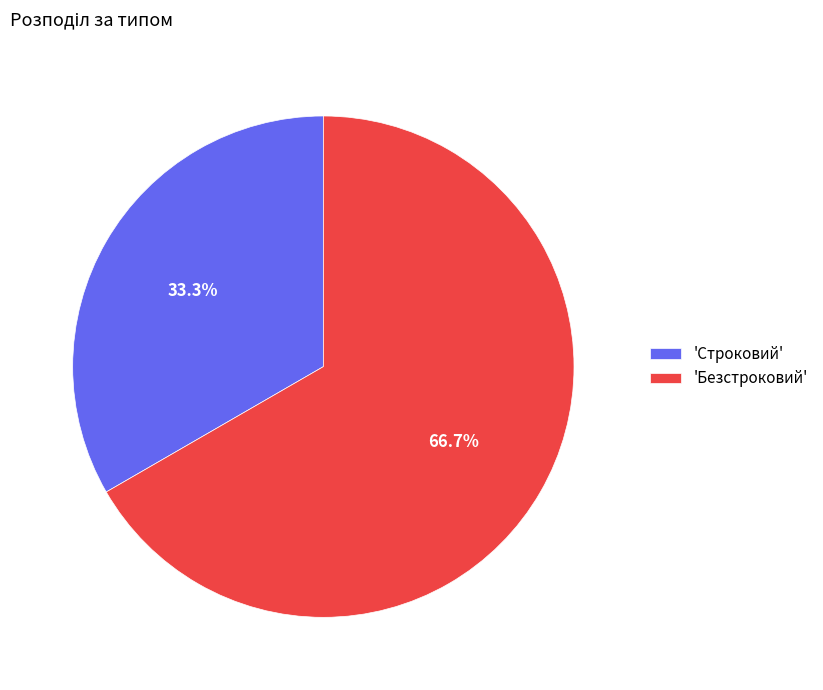

Approximately how many times larger is the value at 'Безстроковий' compared to 'Строковий'?

2.0